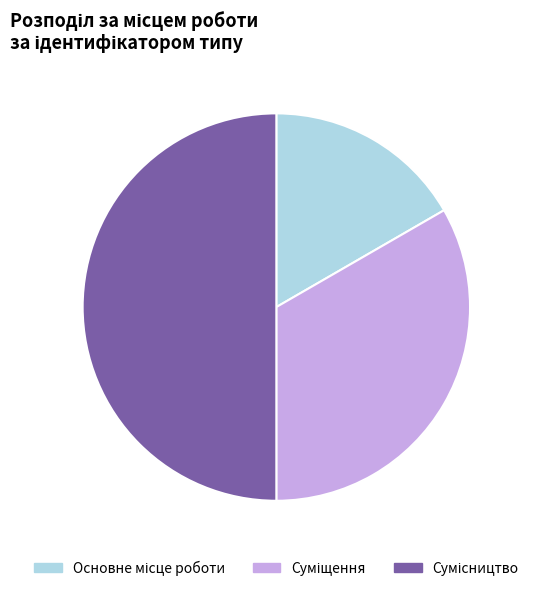

How many segments does this pie chart have?

3